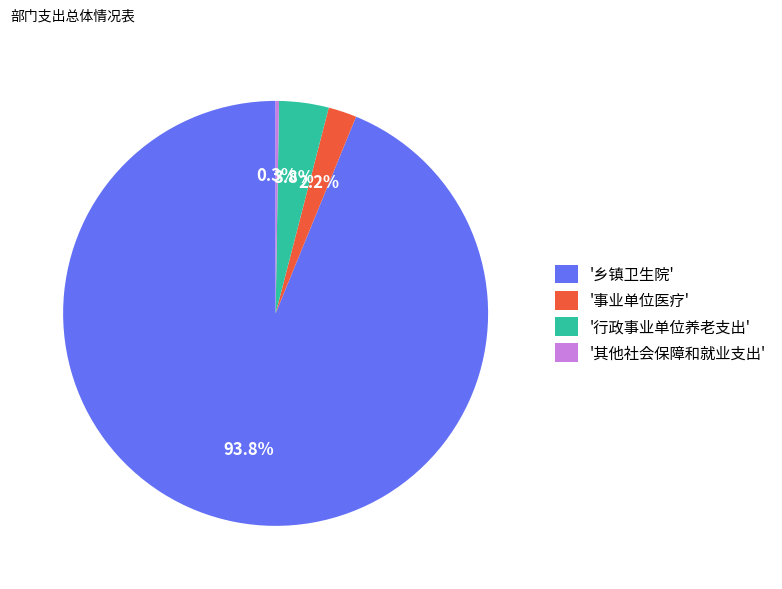

Between '乡镇卫生院' and '事业单位医疗', which is larger?

'乡镇卫生院'